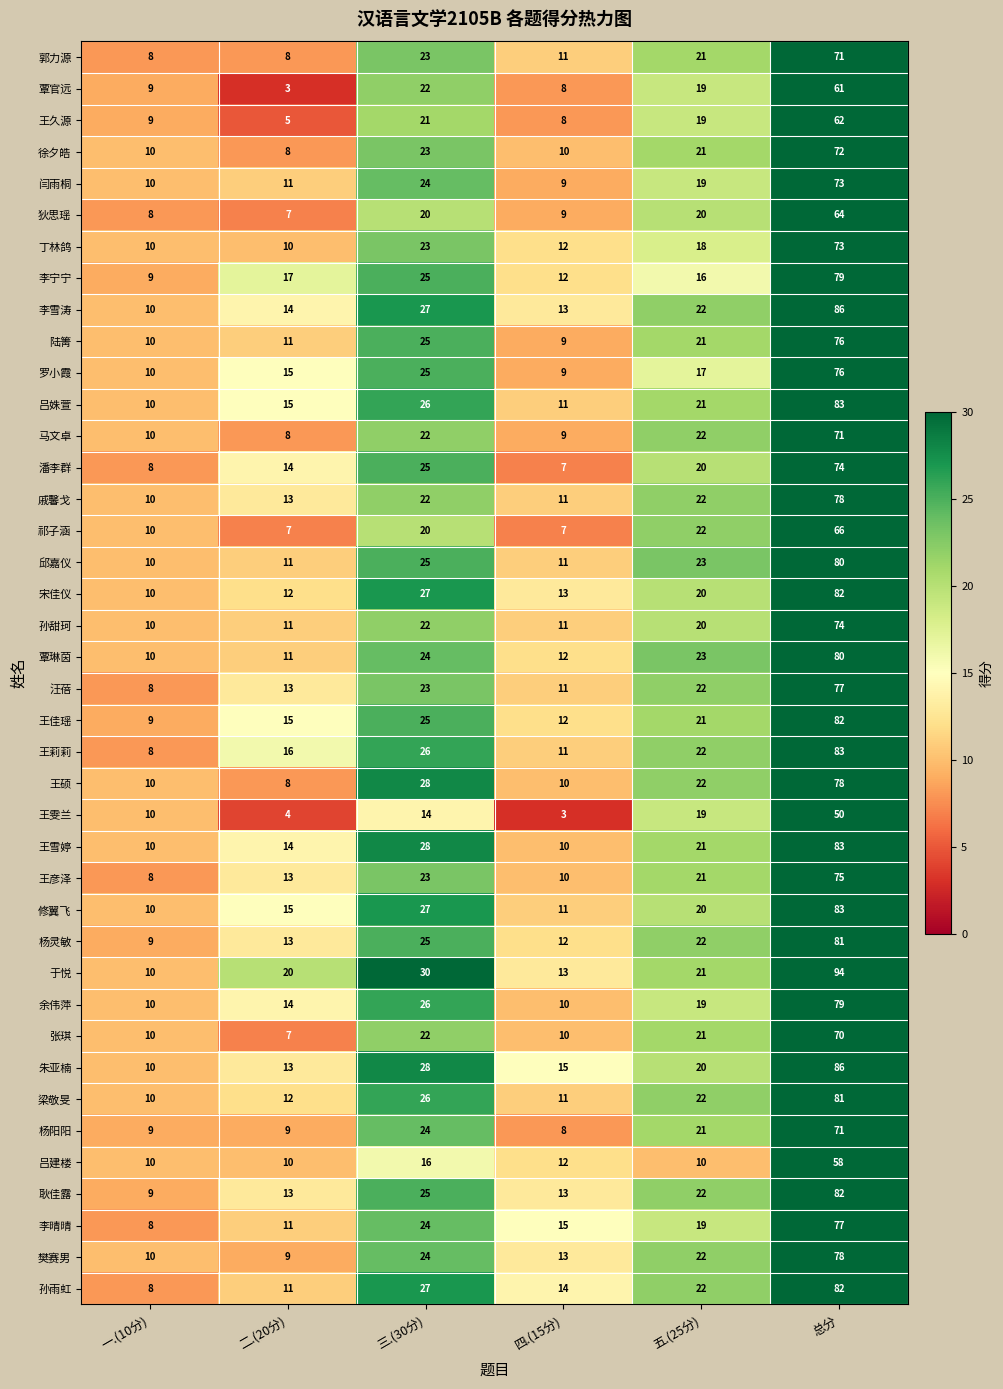

What is the average value of the 孙甜珂 series?

25